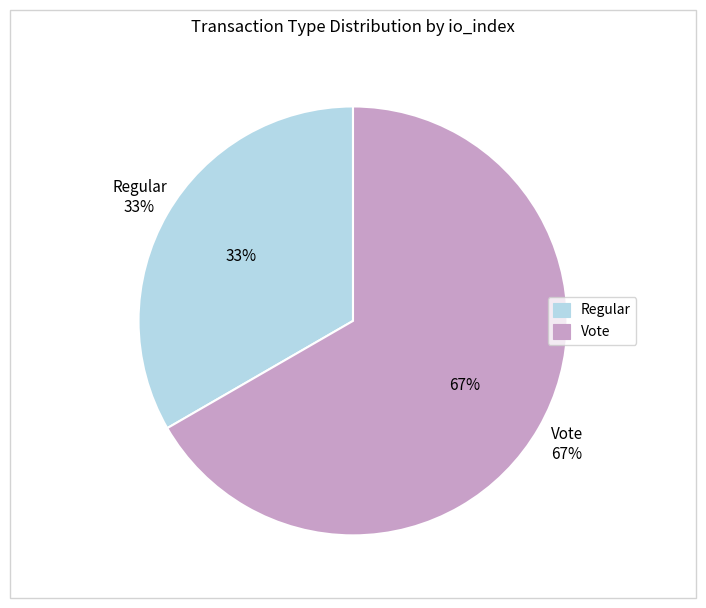

Is there any slice that represents more than half of the pie?

Yes